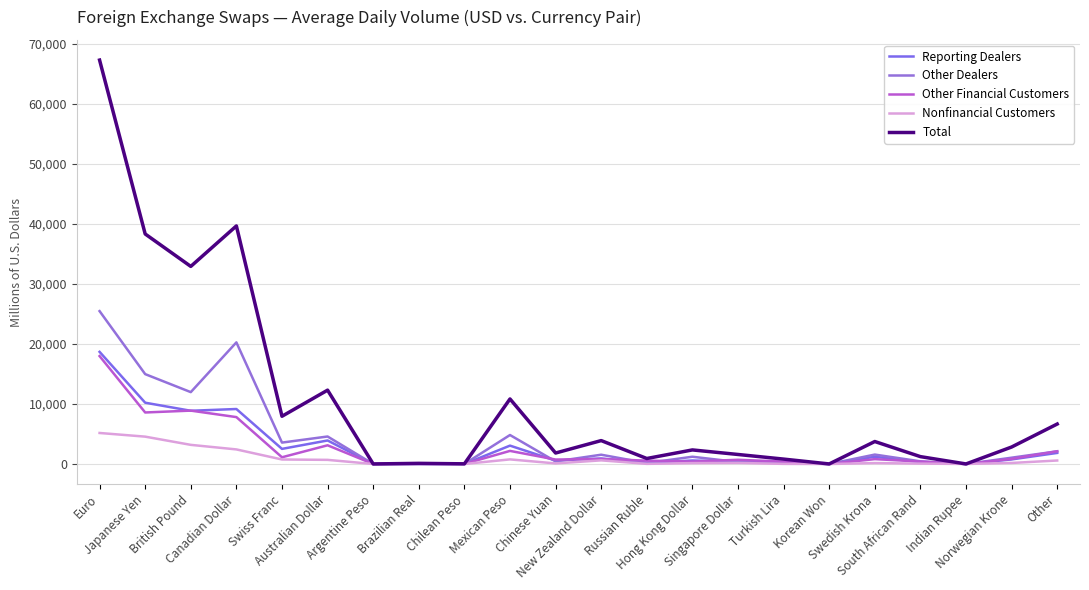

Is this an area chart (filled region under the line)?

No